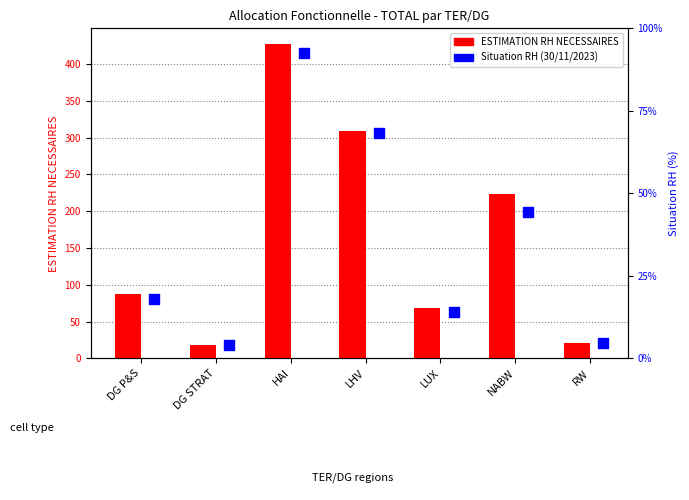

At which category is the sum across all series the highest?

HAI